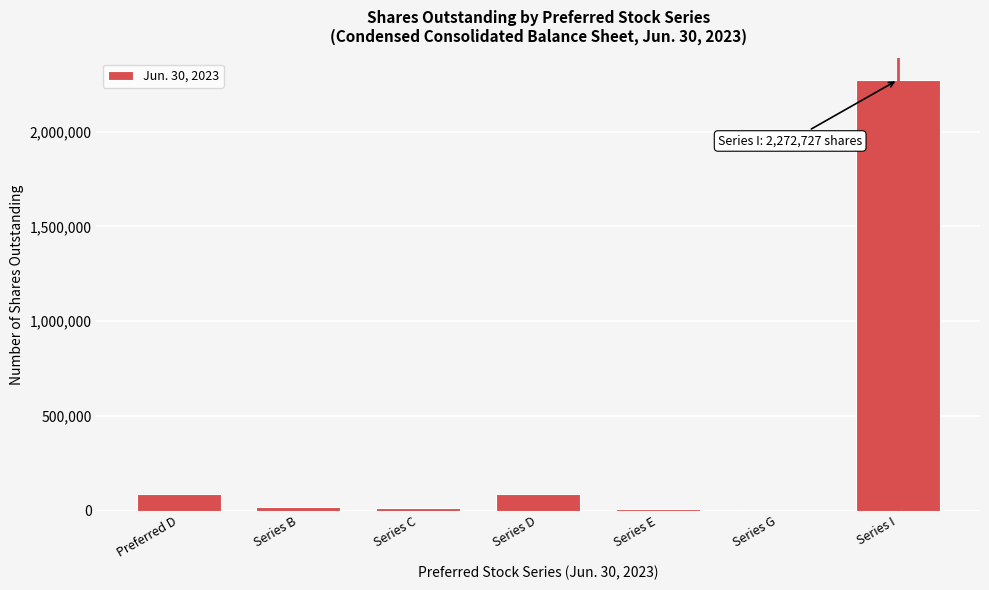

Between Series B and Series I, which is larger?

Series I